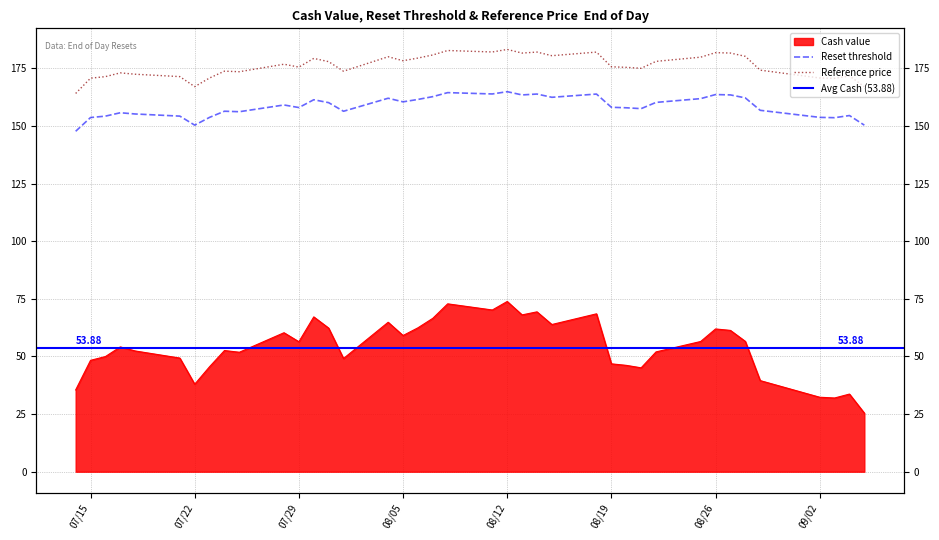

What is the sum of all Reset threshold values?

6178.6